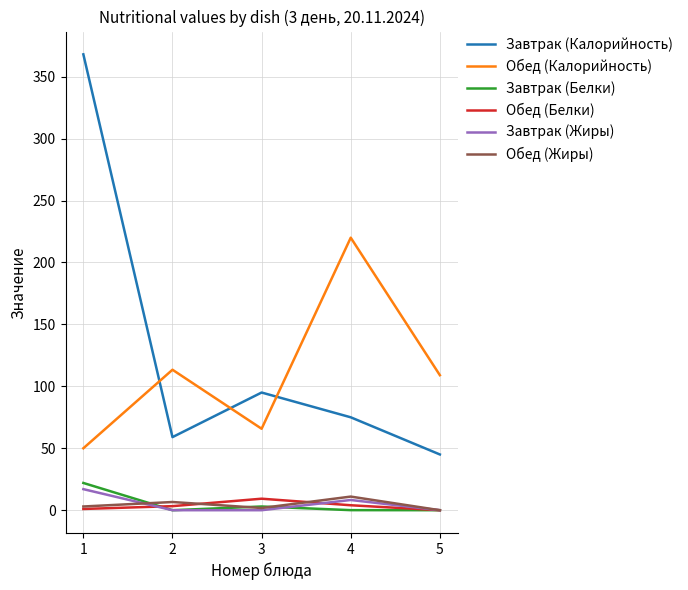

What is the difference between the Завтрак (Калорийность) values at 4 and 1?

293.0